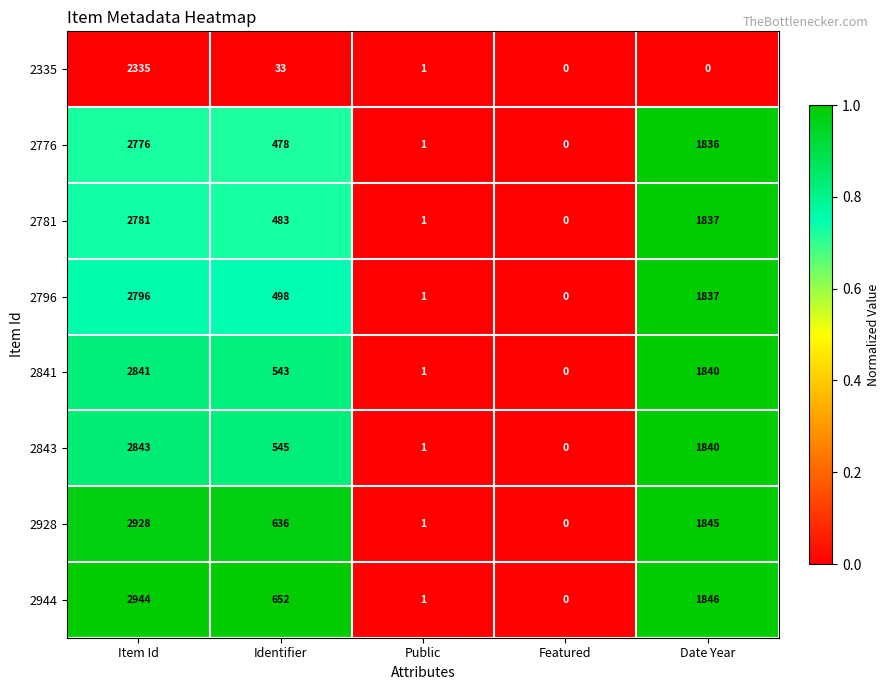

At which category is the sum across all series the highest?

Item Id